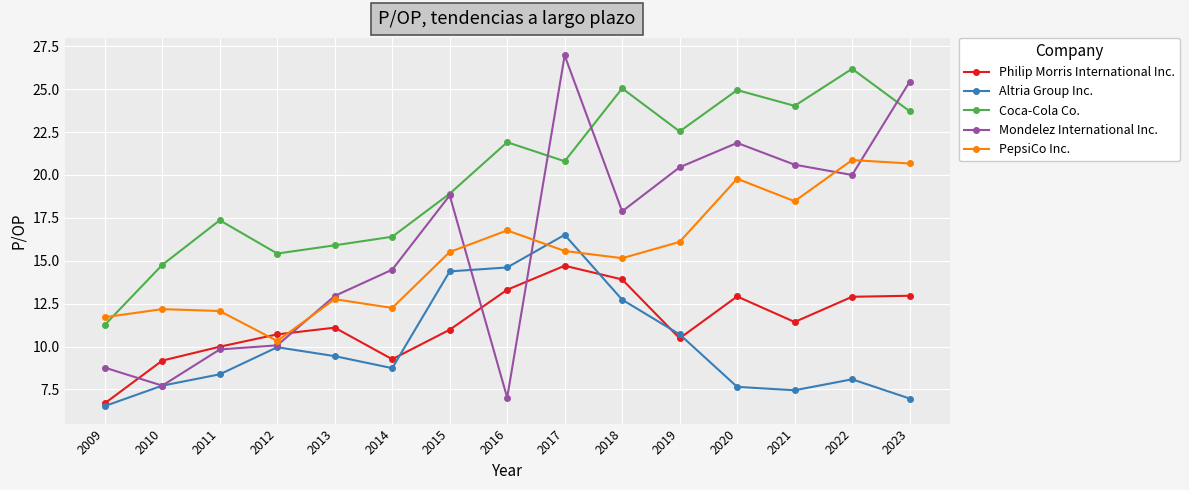

What are all the series names shown in the legend?

Philip Morris International Inc., Altria Group Inc., Coca-Cola Co., Mondelez International Inc., PepsiCo Inc.